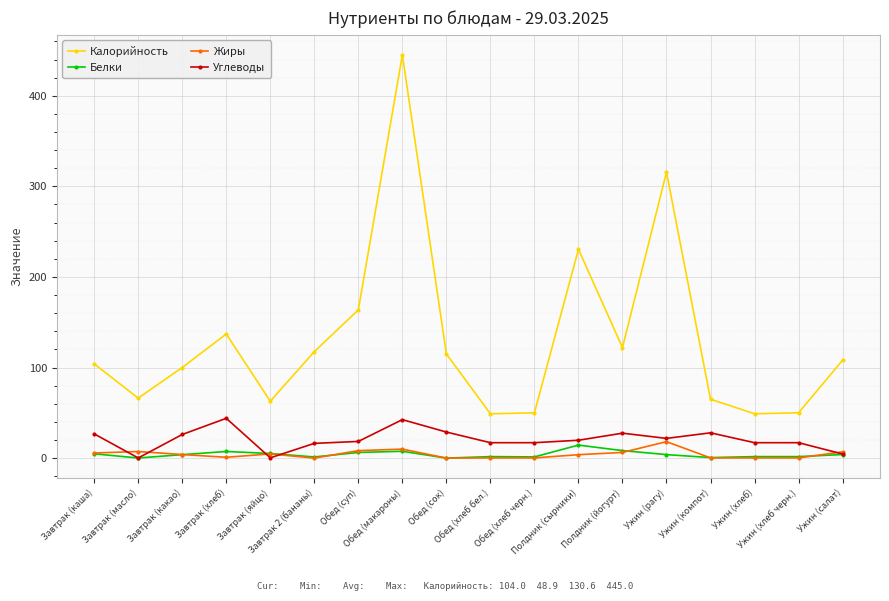

True or false: Жиры and Калорийность cross at least once.

False